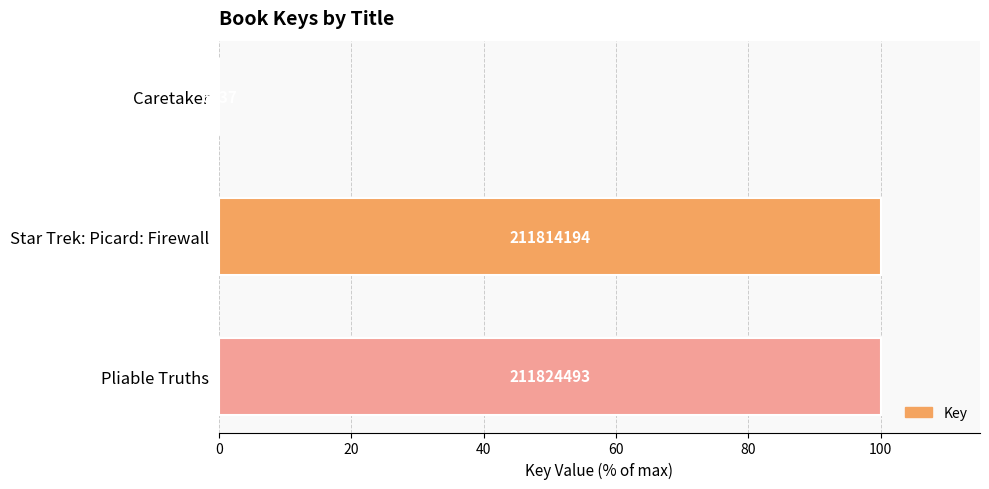

What is the difference between the maximum and minimum values?

100.0